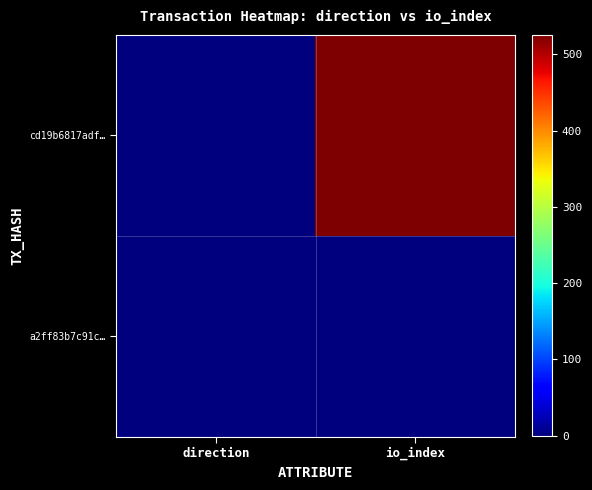

What is the greatest value displayed?

525